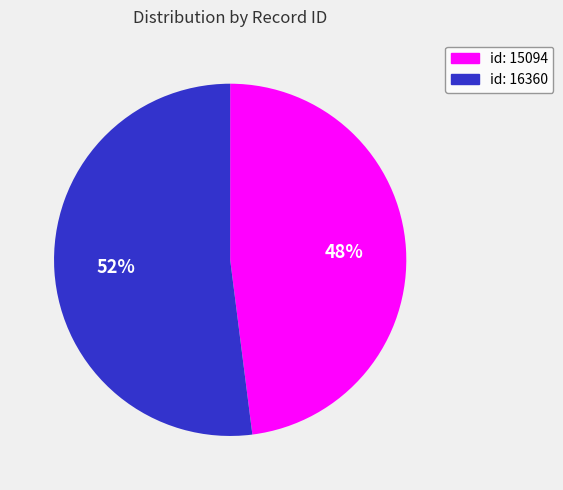

Which has a higher value, id: 16360 or id: 15094?

id: 16360